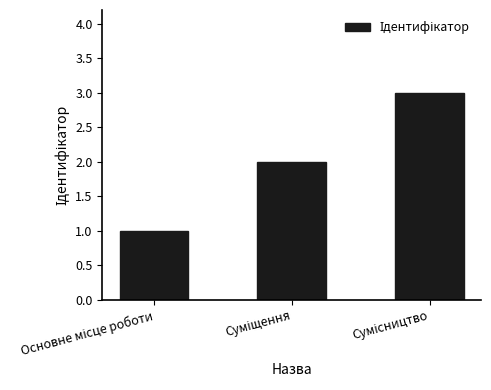

Reading left to right, list all the values displayed in this chart.

1	2	3